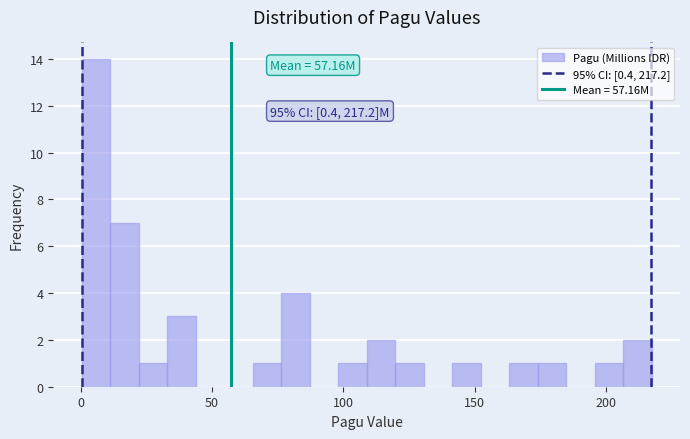

Around what value on the x-axis is the tallest bar? Give the approximate position of its centre, as read against the axis.

5